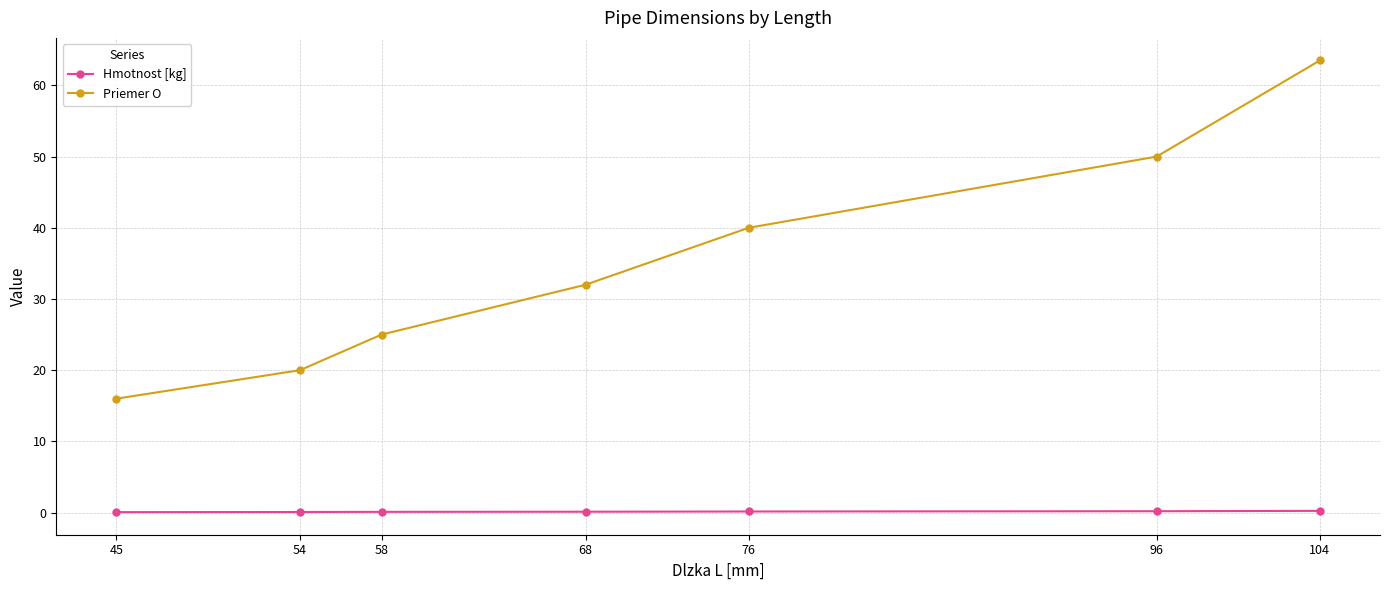

Is the value of Priemer O at 76 greater than the value of Hmotnost [kg] at 96?

Yes